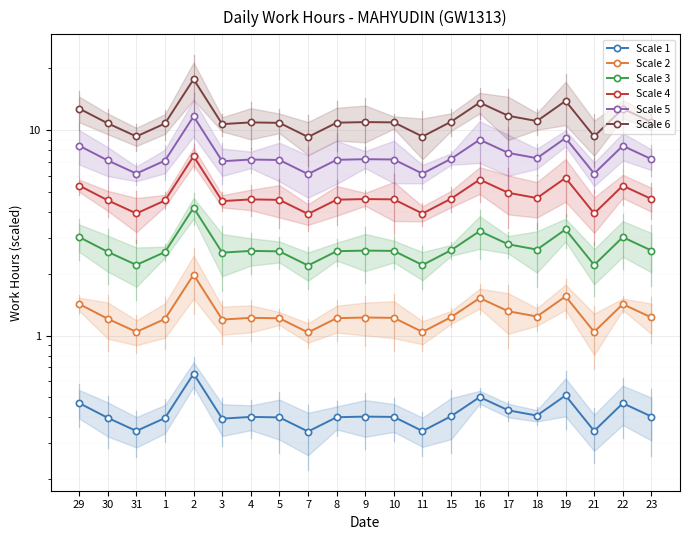

Rank the categories by Scale 2 value from lowest to highest.

7, 11, 31, 21, 3, 1, 30, 5, 8, 4, 10, 9, 23, 15, 18, 17, 22, 29, 16, 19, 2